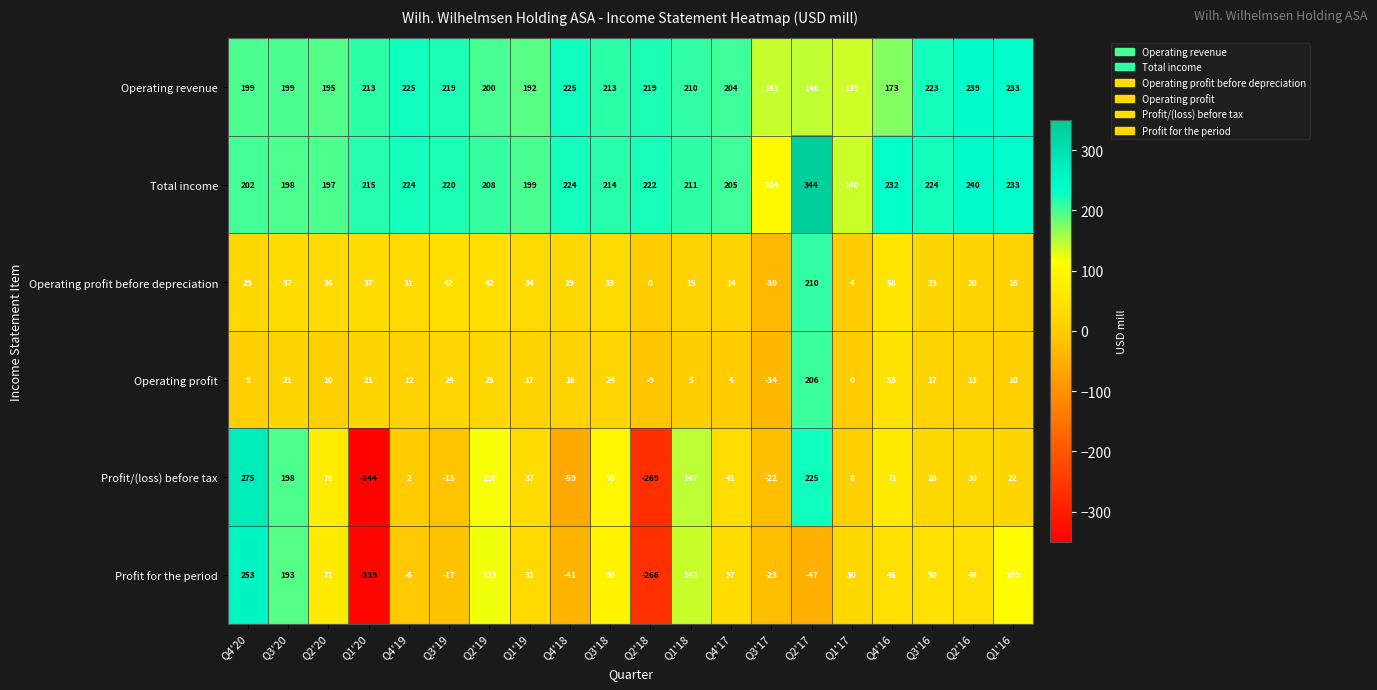

What is the minimum value for Operating profit?

-34